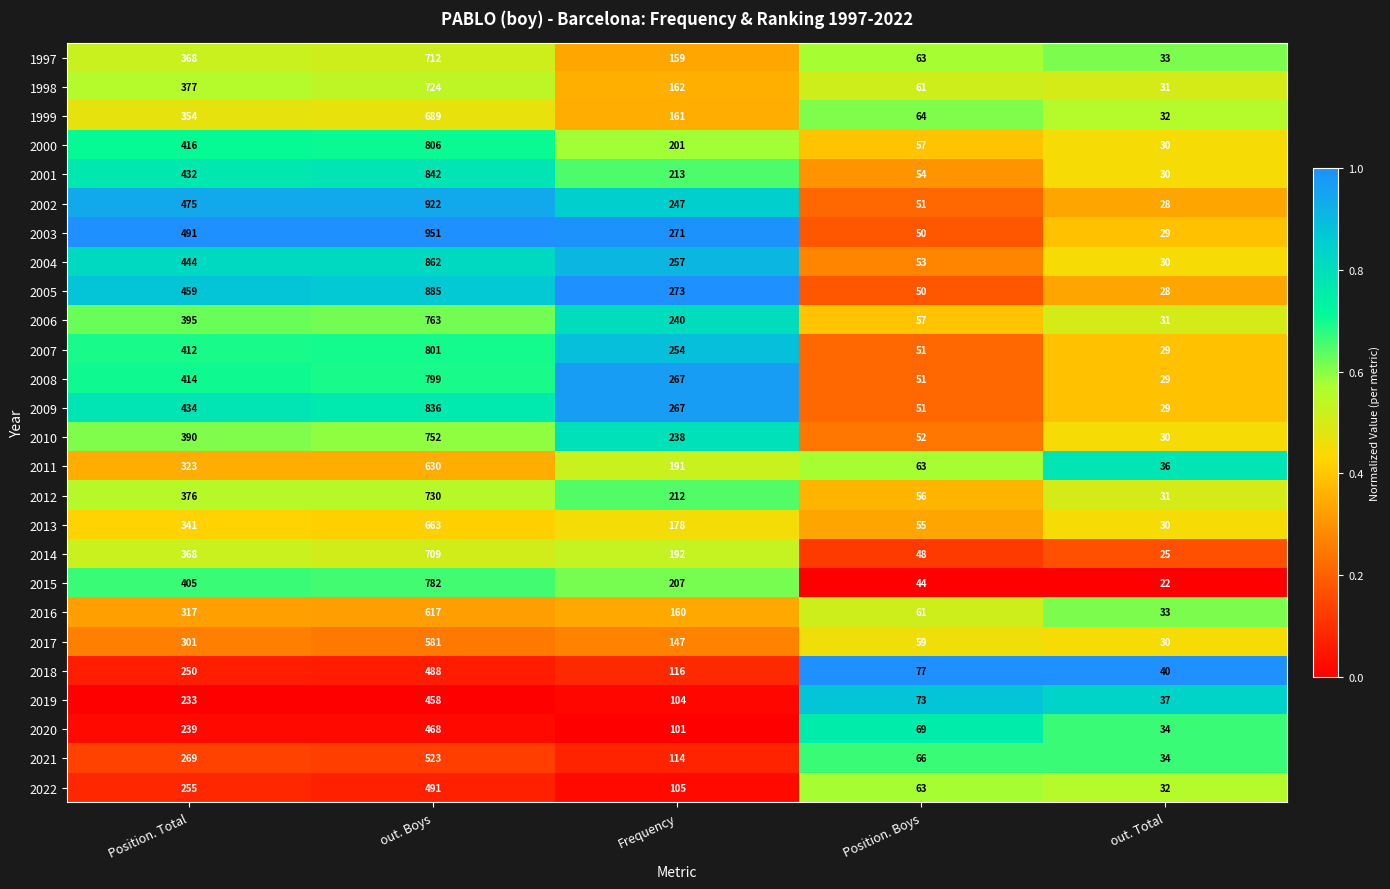

The 2011 series shows 630 at out. Boys. True or false?

True